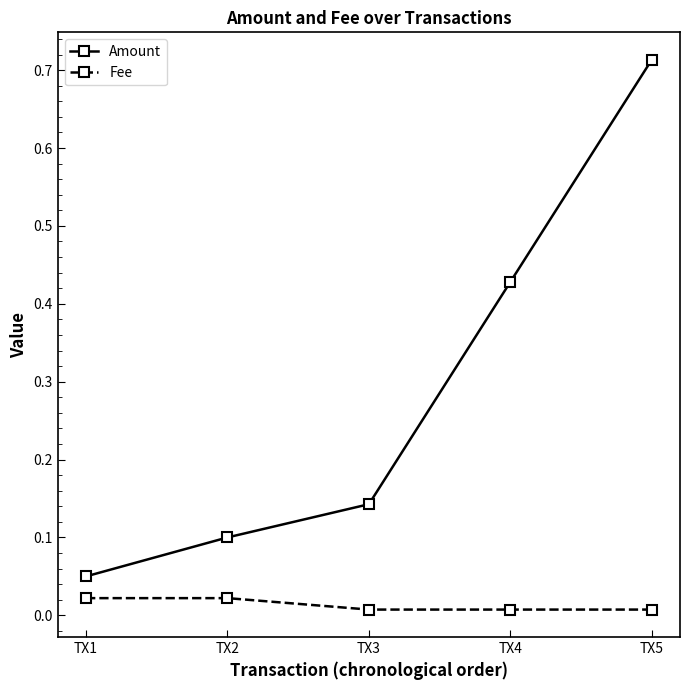

True or false: Fee and Amount cross at least once.

False